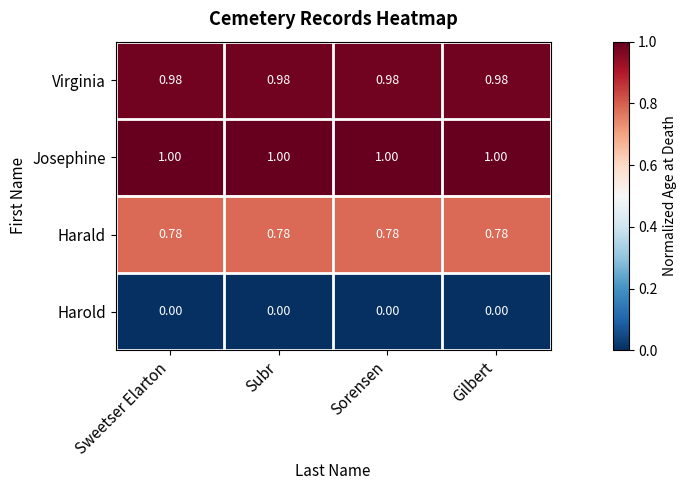

Is the value of Virginia at Subr greater than the value of Harold at Sorensen?

Yes